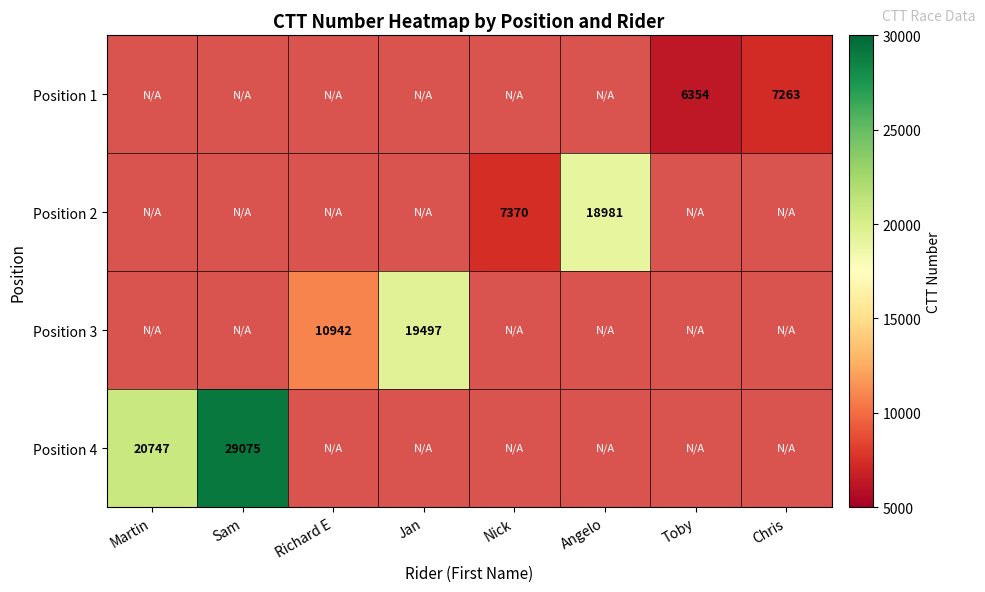

Which category has the highest value across all series?

Sam